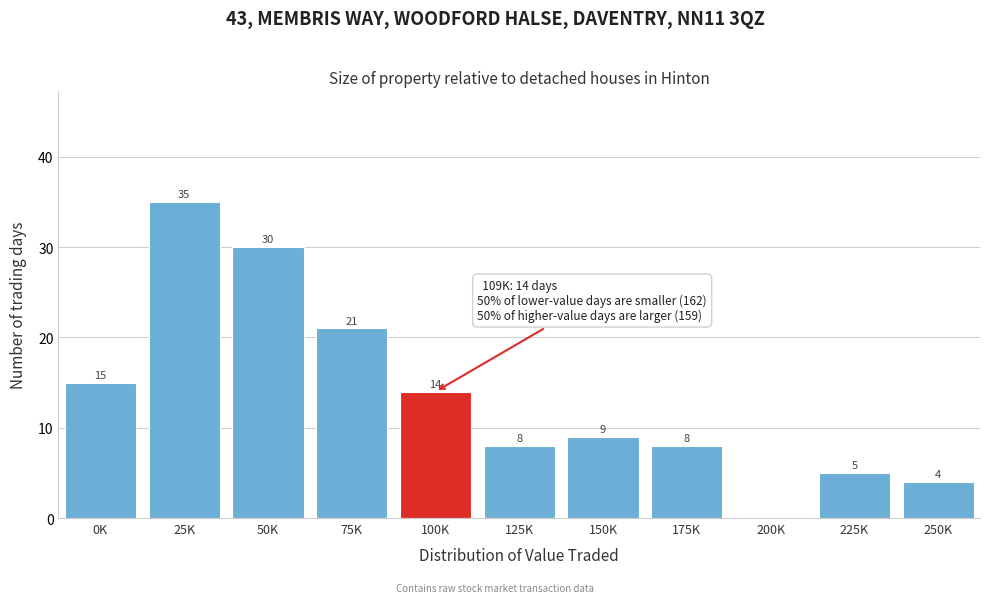

Reading left to right, list all the values displayed in this chart.

0K=15	25K=35	50K=30	75K=21	100K=14	125K=8	150K=9	175K=8	200K=0	225K=5	250K=4